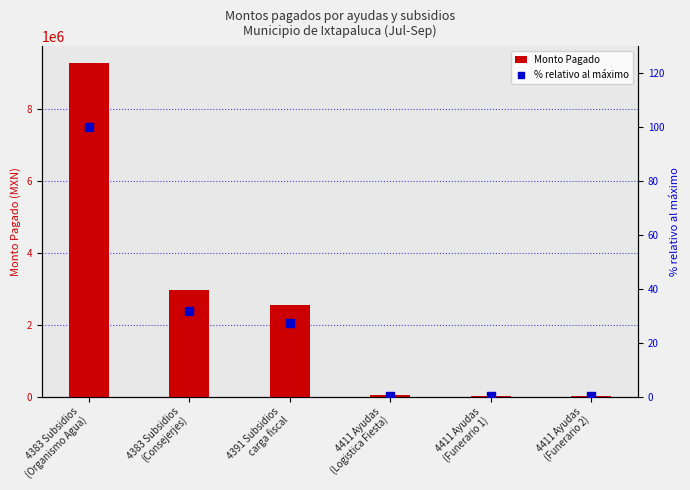

Is the value of Monto Pagado at 4411 Ayudas
(Logistica Fiesta) greater than the value of % relativo al máximo at 4383 Subsidios
(Organismo Agua)?

Yes